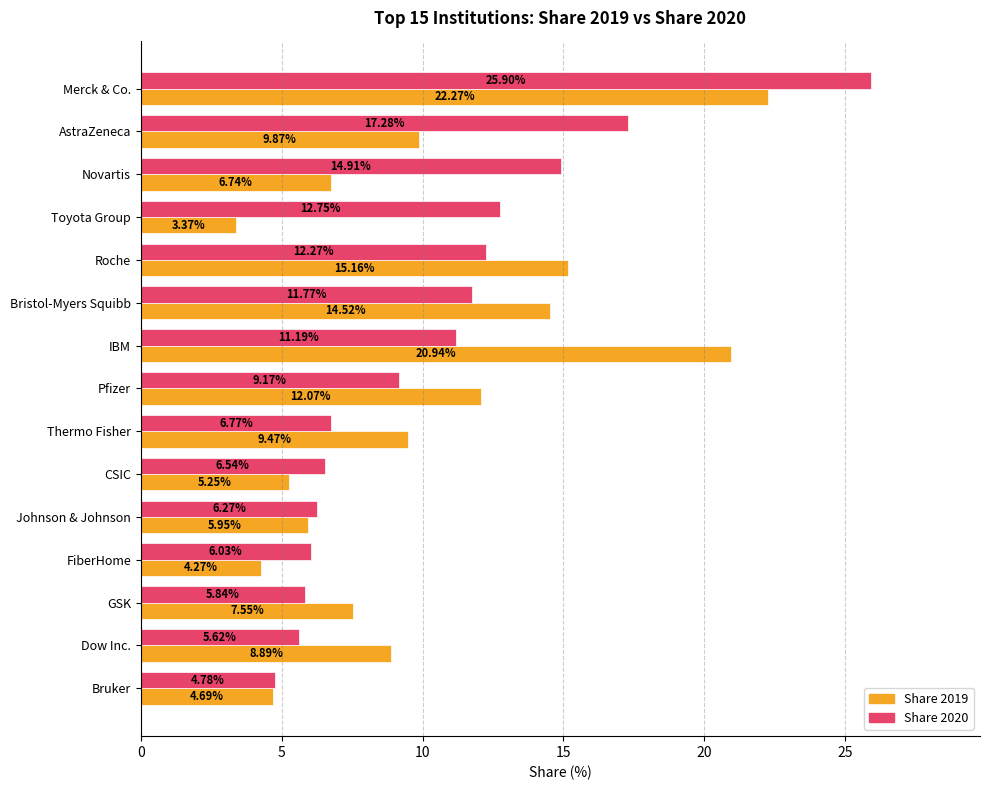

What is the difference between the Share 2019 values at Dow Inc. and Johnson & Johnson?

2.9